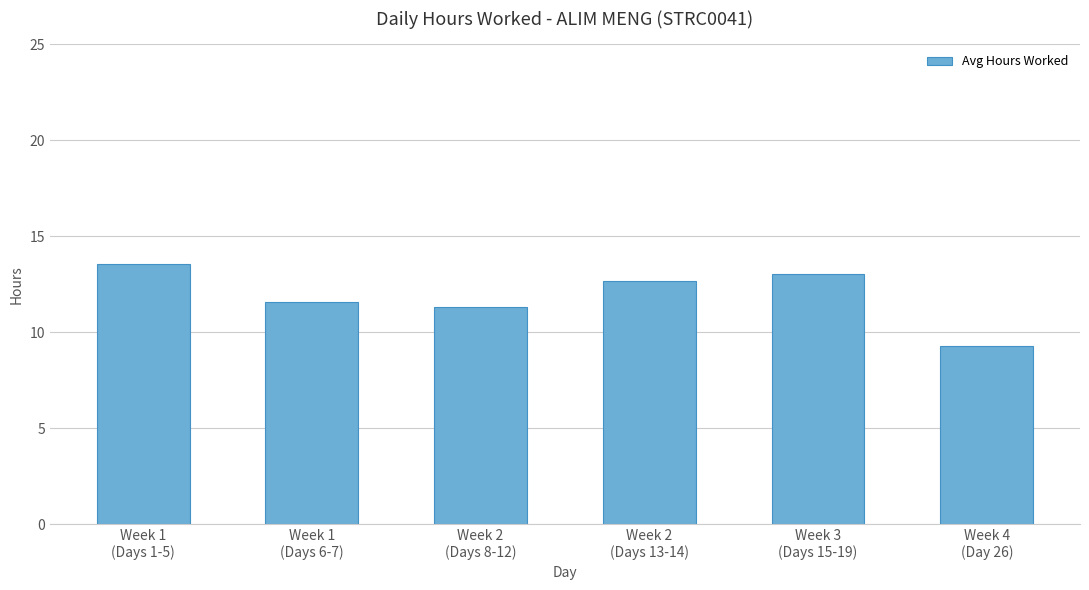

True or false: the data shows 9.3 at Week 4
(Day 26).

True